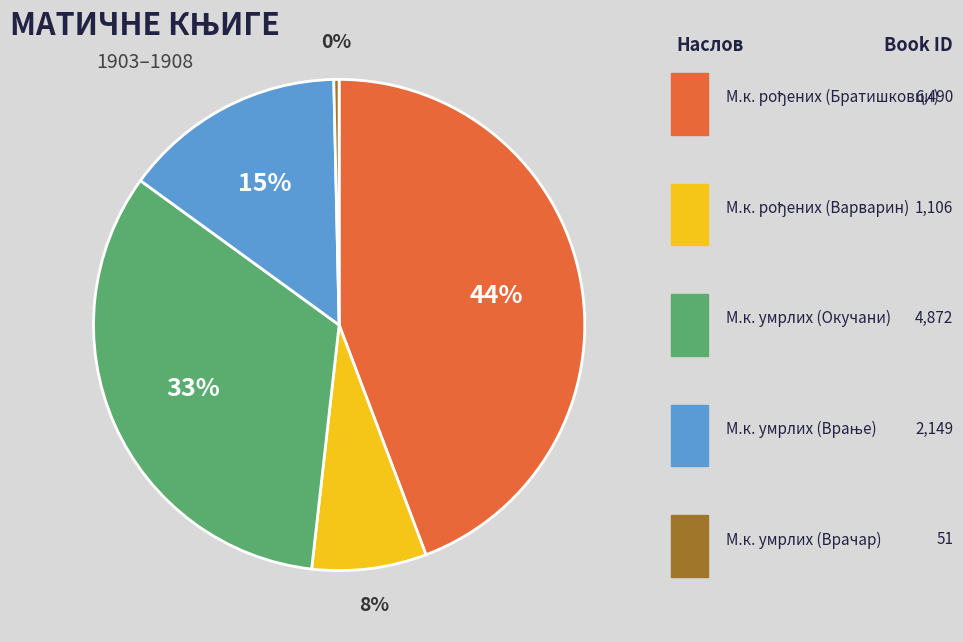

Is there a majority slice in this chart?

No